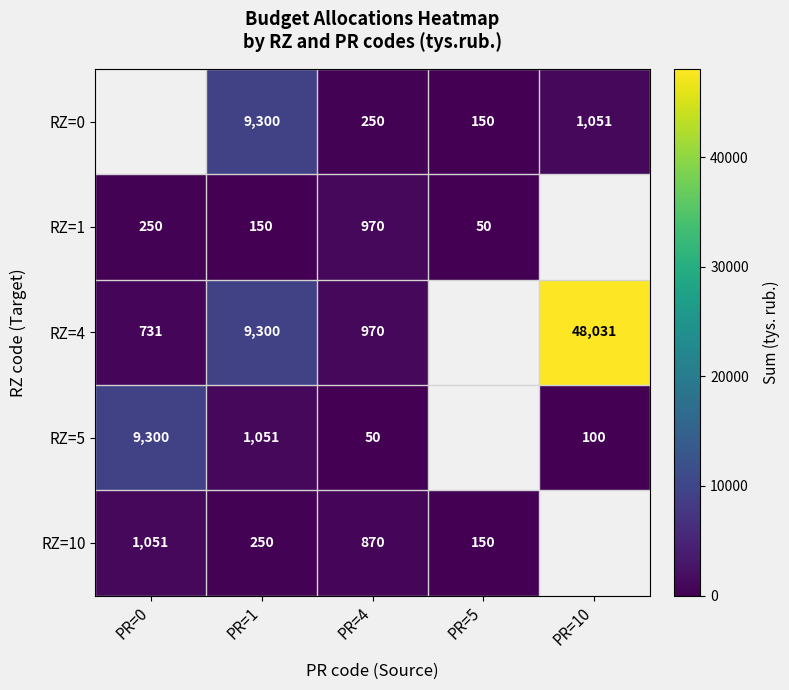

What is the spread (max minus min) of values at PR=4?

920